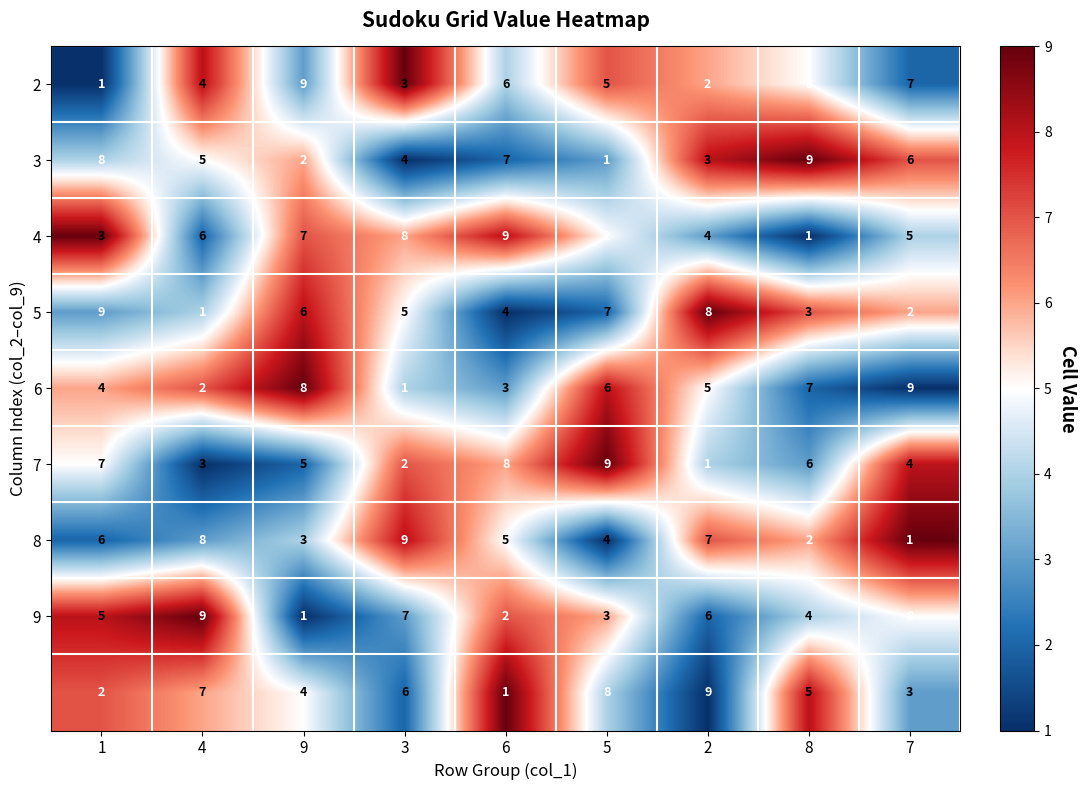

At how many categories does at least one series exceed 1?

9